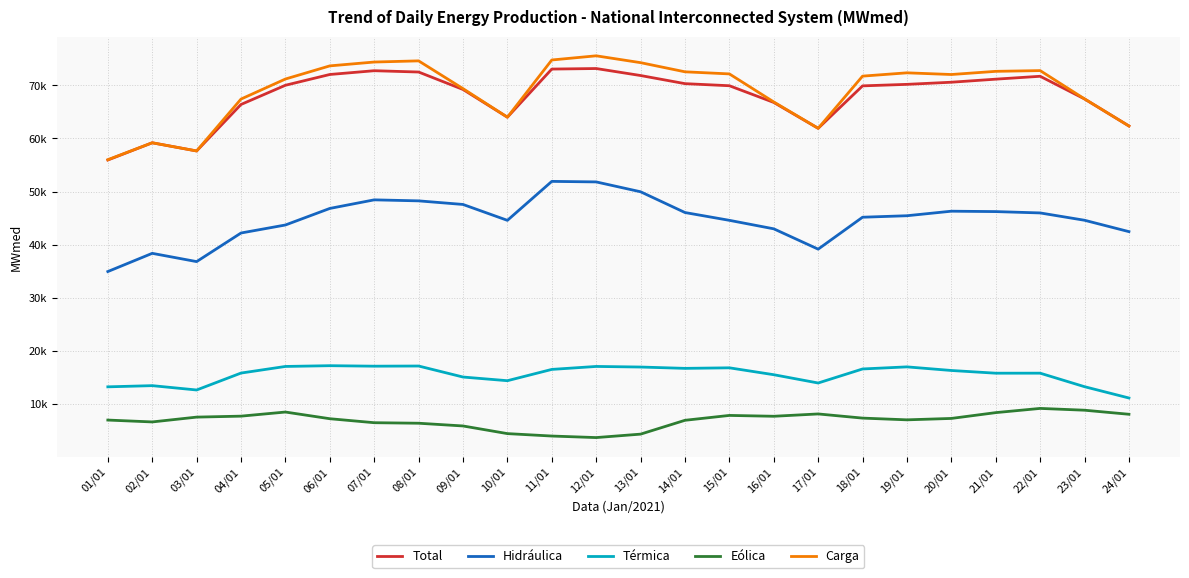

What is the highest value of the Hidráulica series?

51927.7